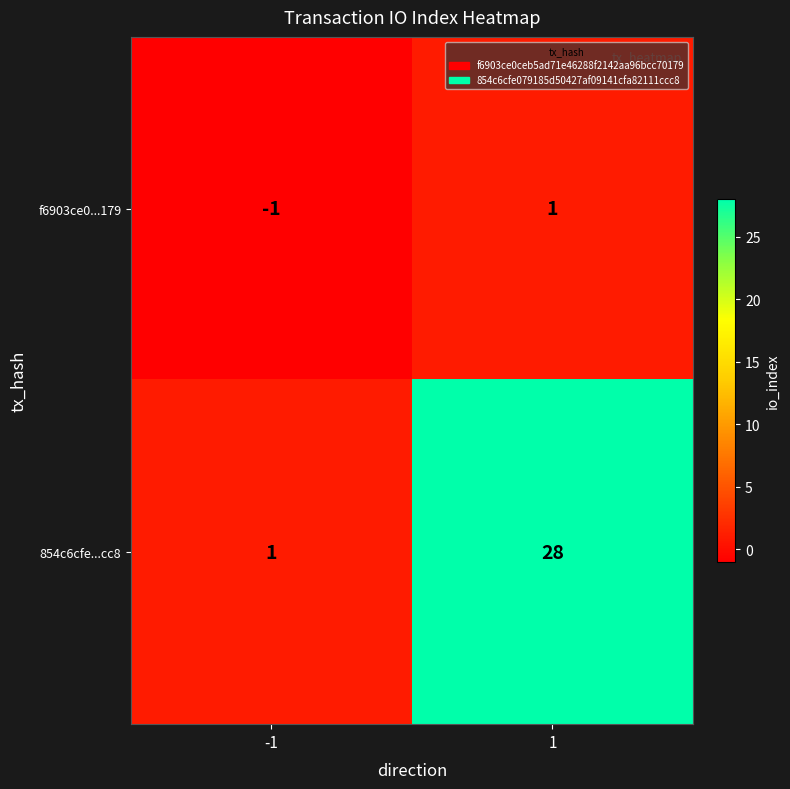

What is the difference between the maximum and minimum values in the 854c6cfe...cc8 series?

27